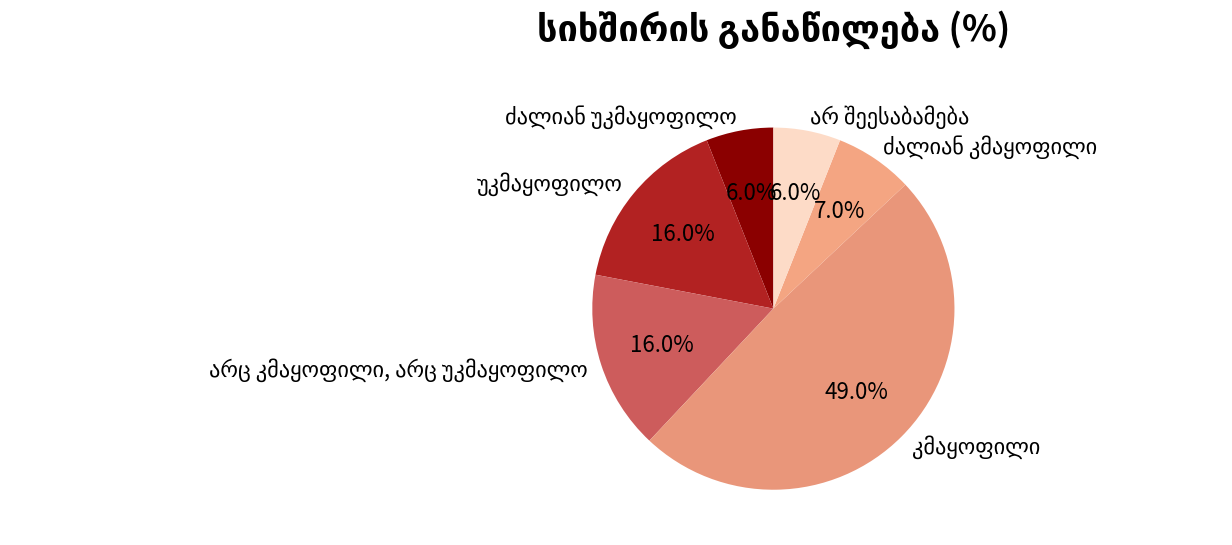

Is there a majority slice in this chart?

No